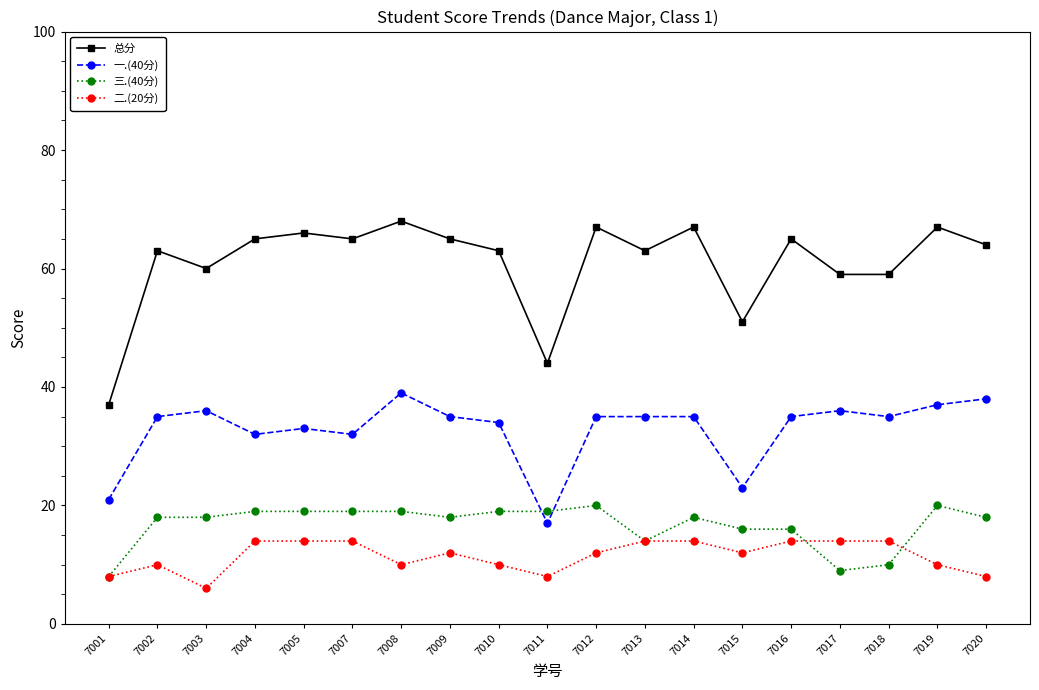

Which series has the largest total across all categories?

总分